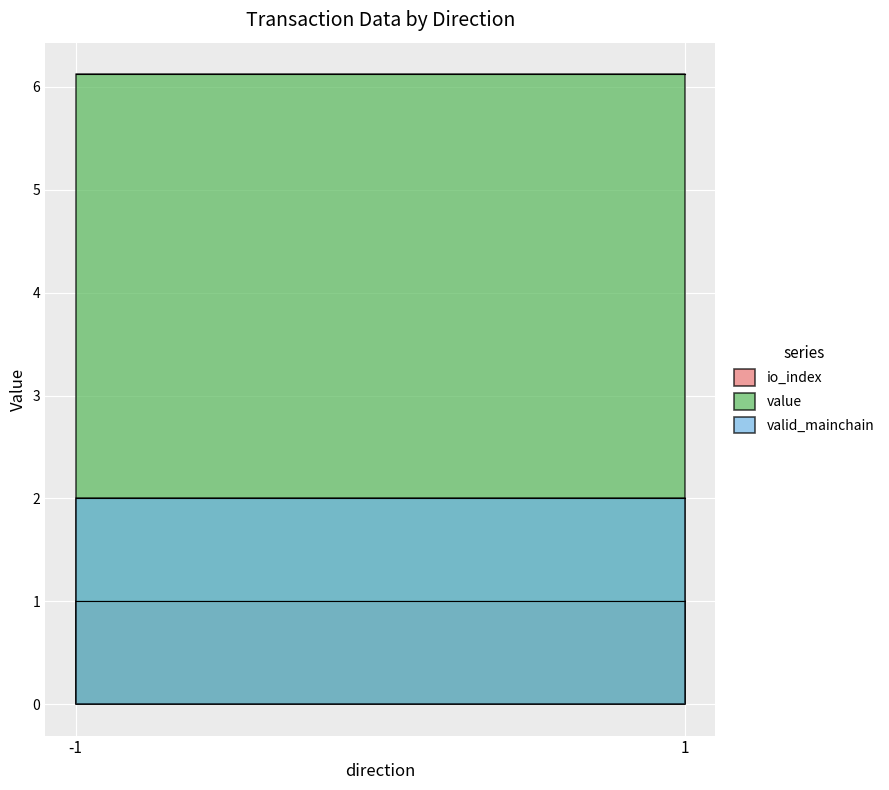

What is the average value of the value series?

6.1